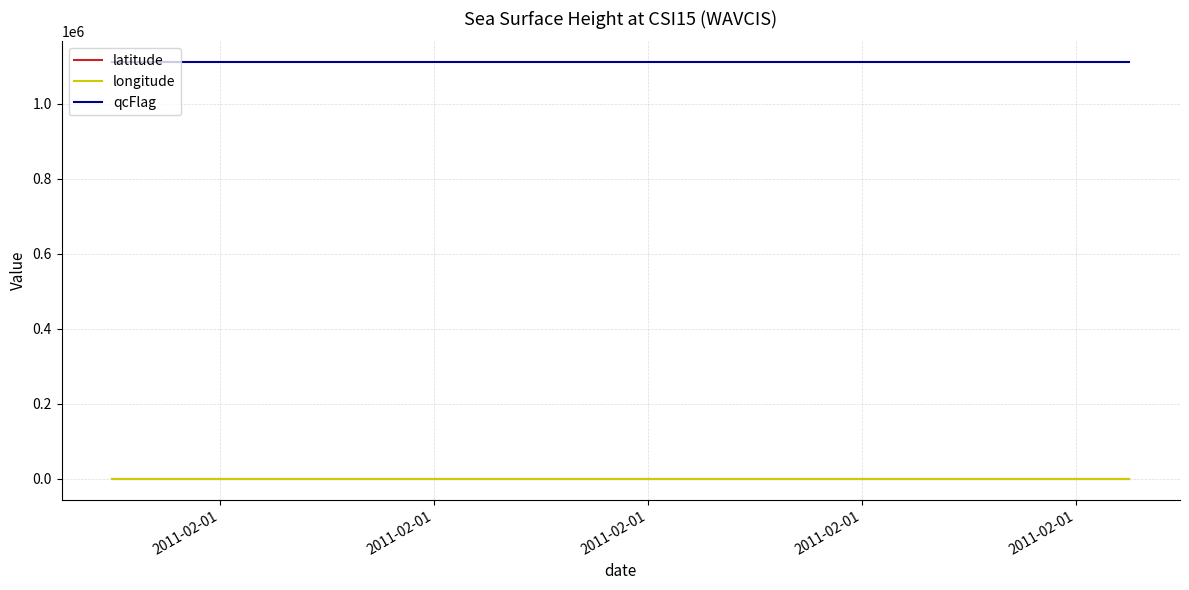

True or false: latitude and qcFlag intersect in this chart.

False